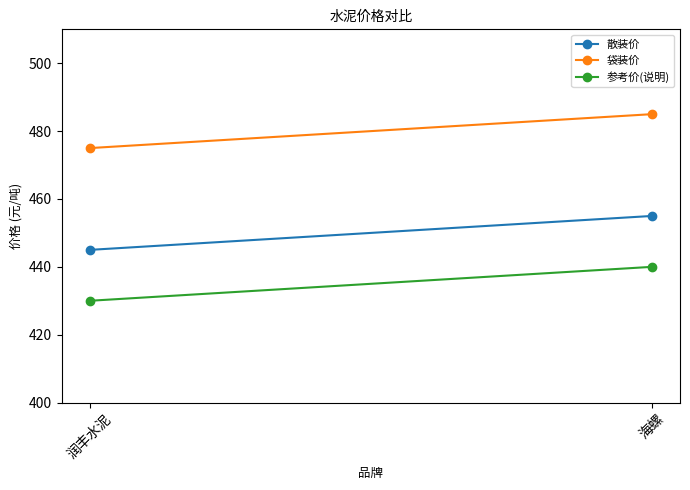

Rank the series at 润丰水泥 from highest to lowest value.

袋装价, 散装价, 参考价(说明)